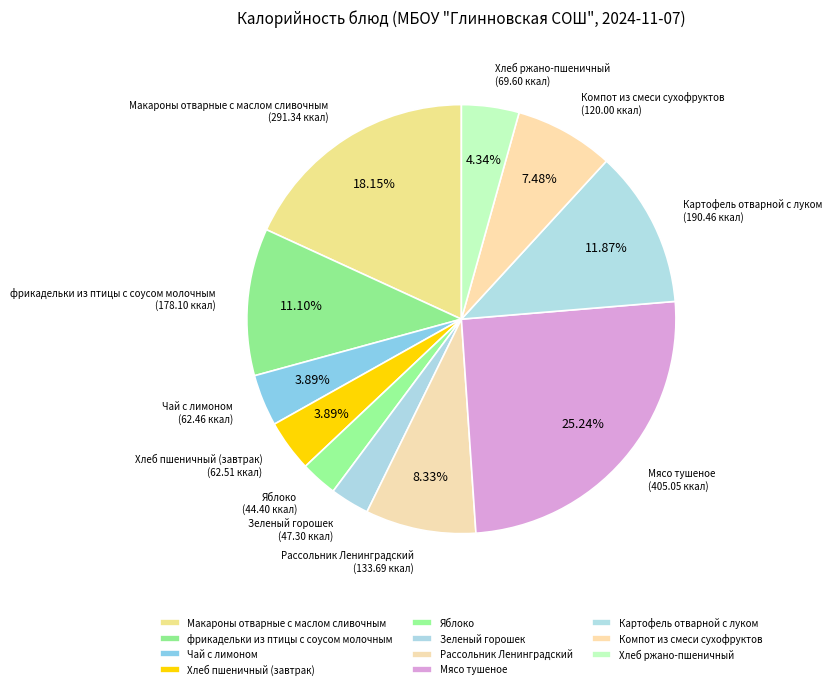

What is the ratio of the value at Рассольник Ленинградский to the value at Чай с лимоном?

2.1